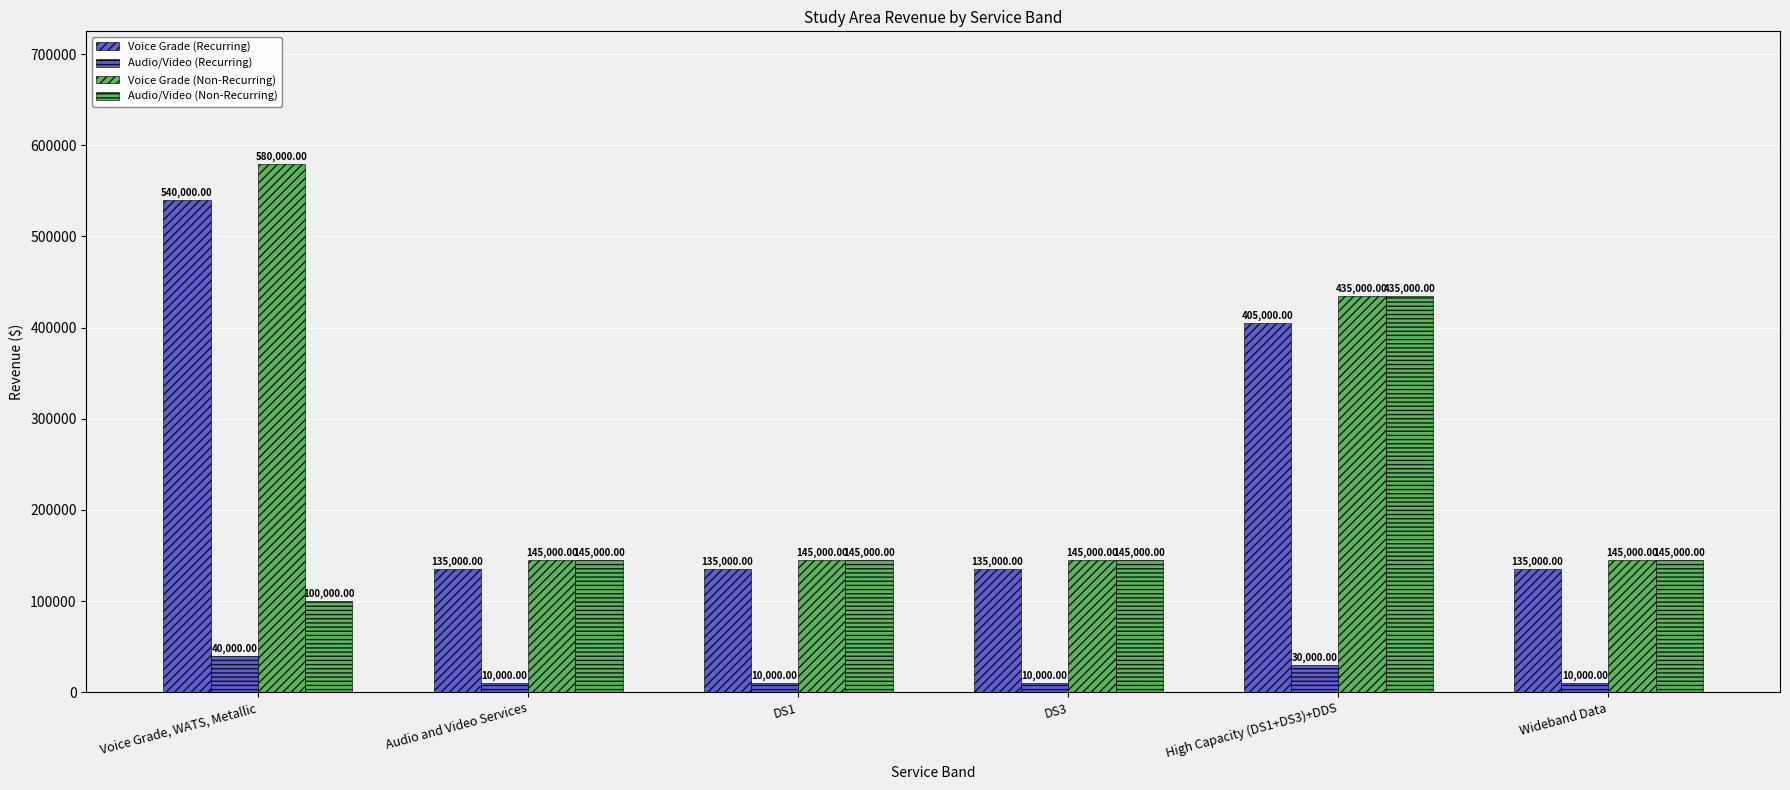

What is the sum of the Voice Grade (Non-Recurring) values at DS1 and Voice Grade, WATS, Metallic?

725000